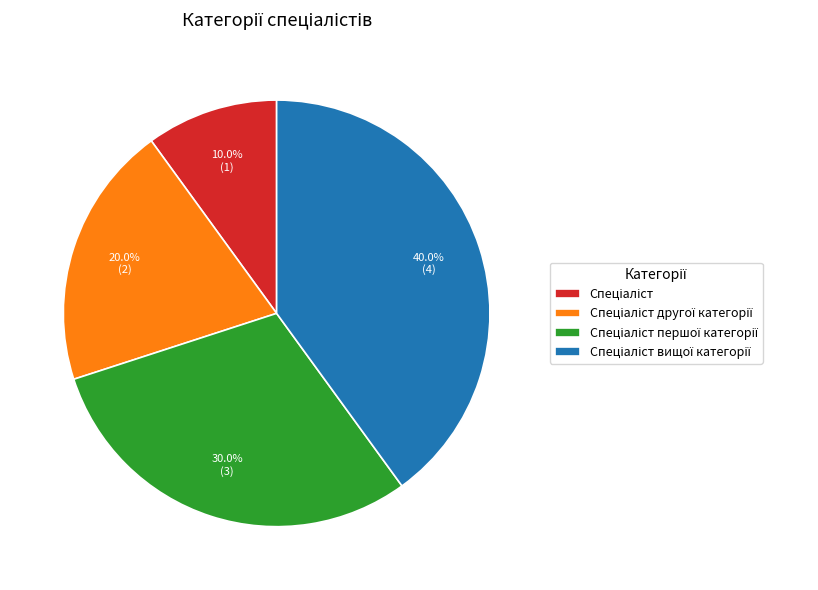

Count the number of slices in the pie.

4